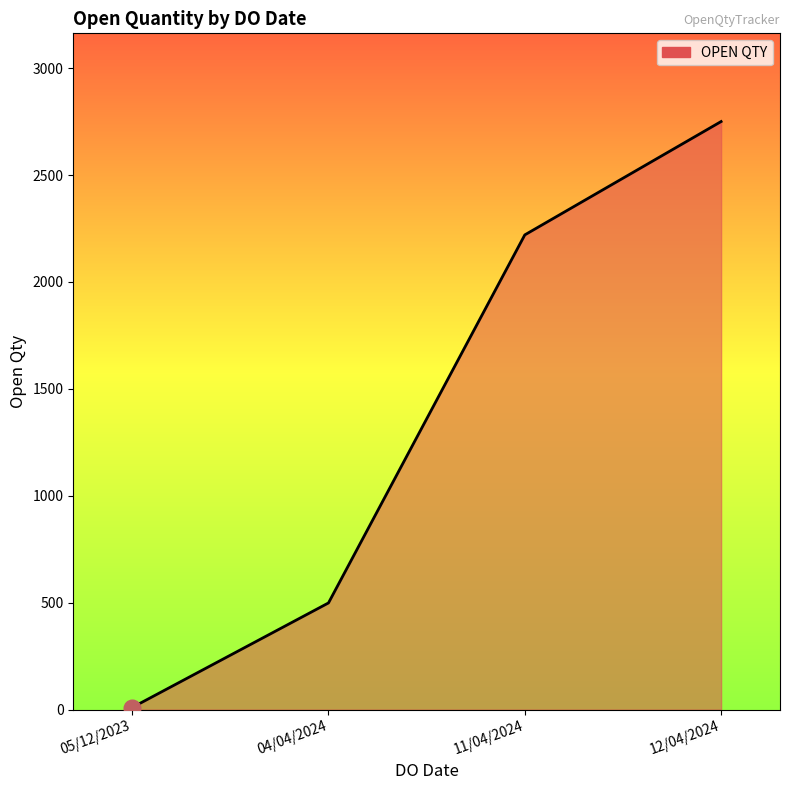

Which category has the highest value across all series?

12/04/2024